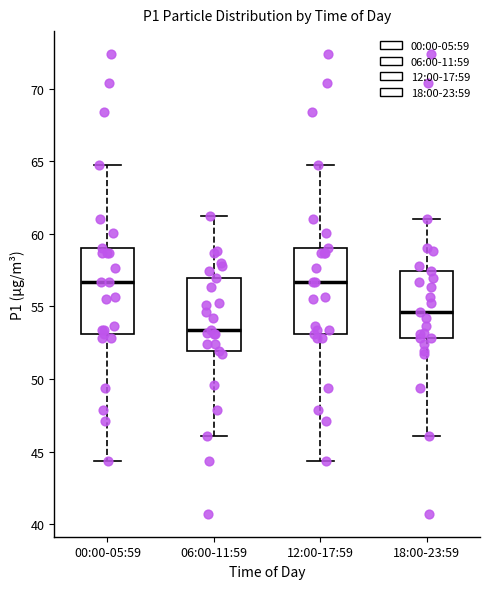

Where does the upper whisker of the box for 06:00-11:59 end on the y-axis? The values are not printed on the chart, so give them approximately, as read against the axis.

61.5